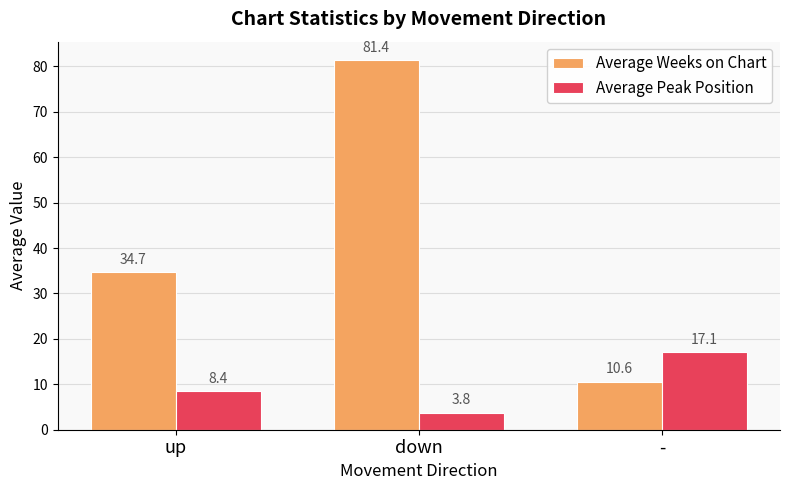

Is it true that Average Peak Position equals 14.2 at up?

False